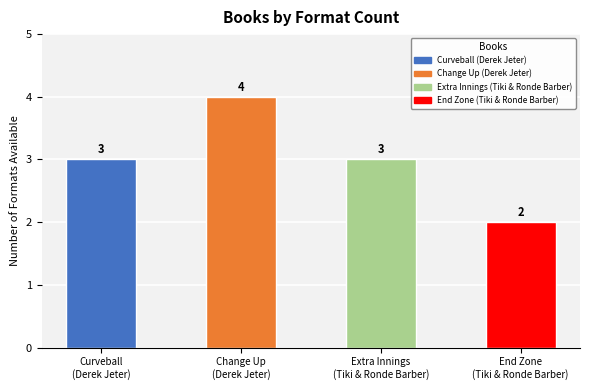

At which category does the chart reach its minimum across all series?

End Zone
(Tiki & Ronde Barber)